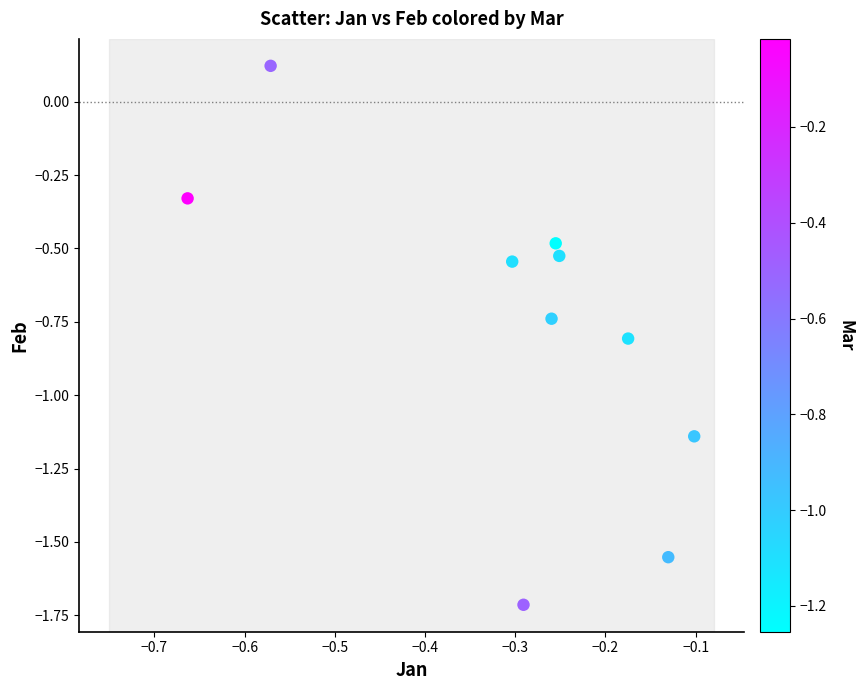

What is the range of Y values (max minus min)?

1.8